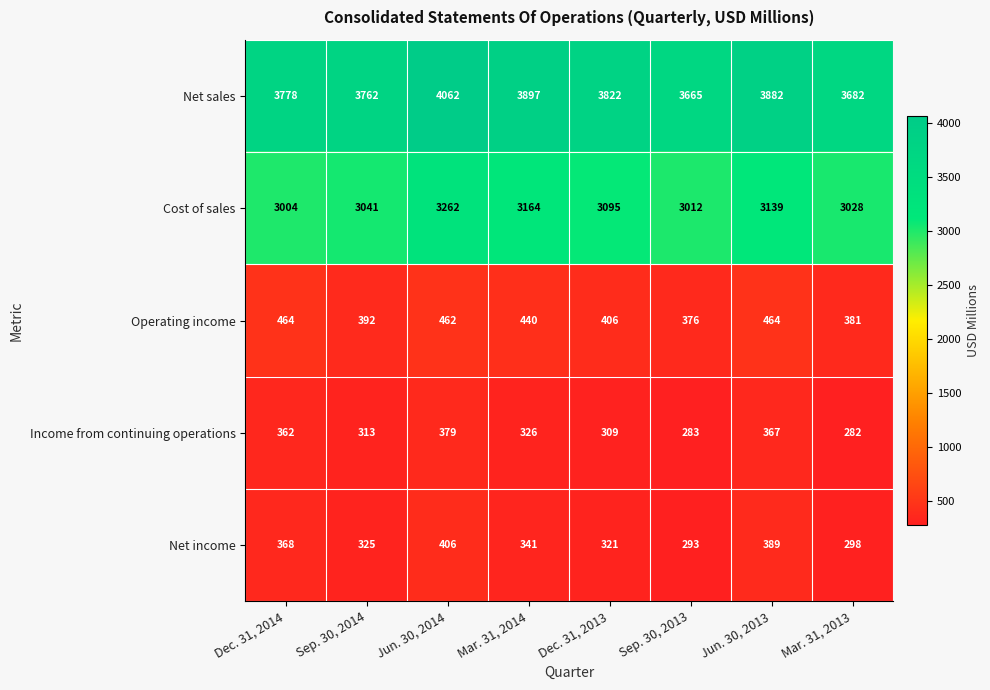

At which category is the sum across all series the highest?

Jun. 30, 2014